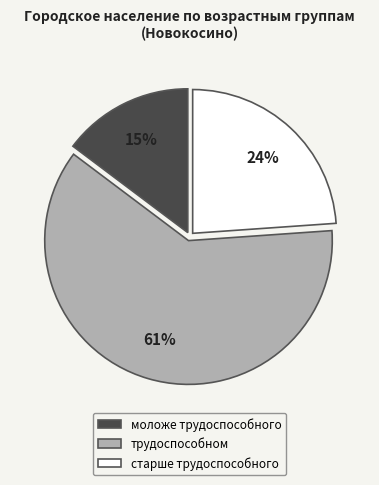

To the nearest percent, what is the average slice percentage?

33%